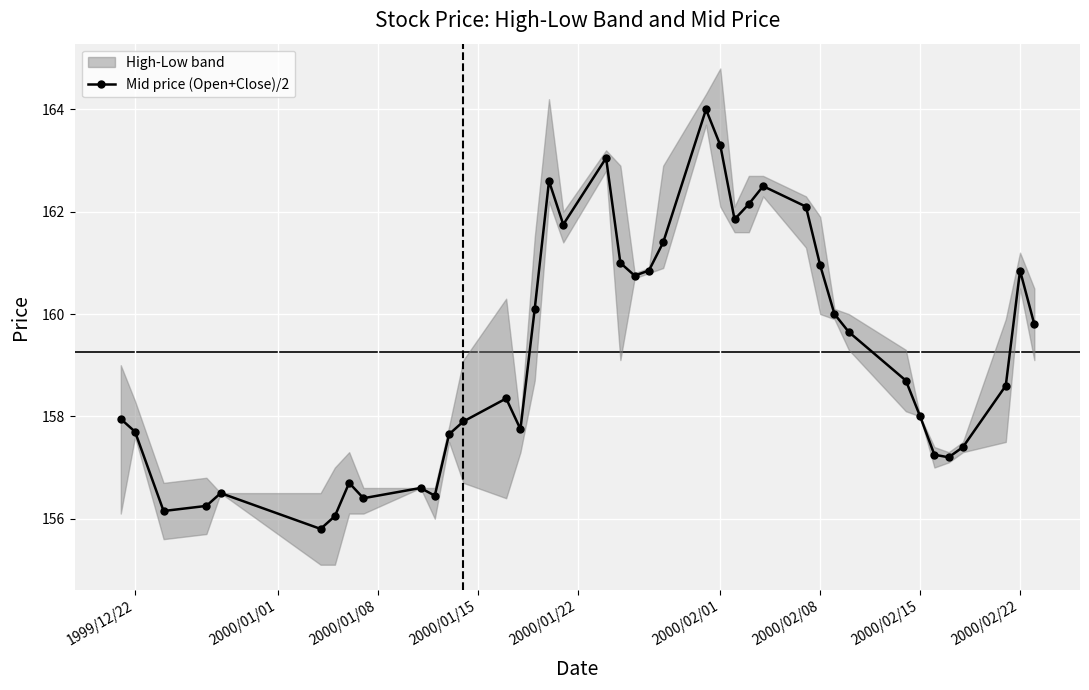

How many points are lower than both their immediate neighbors (excluding endpoints)?

9